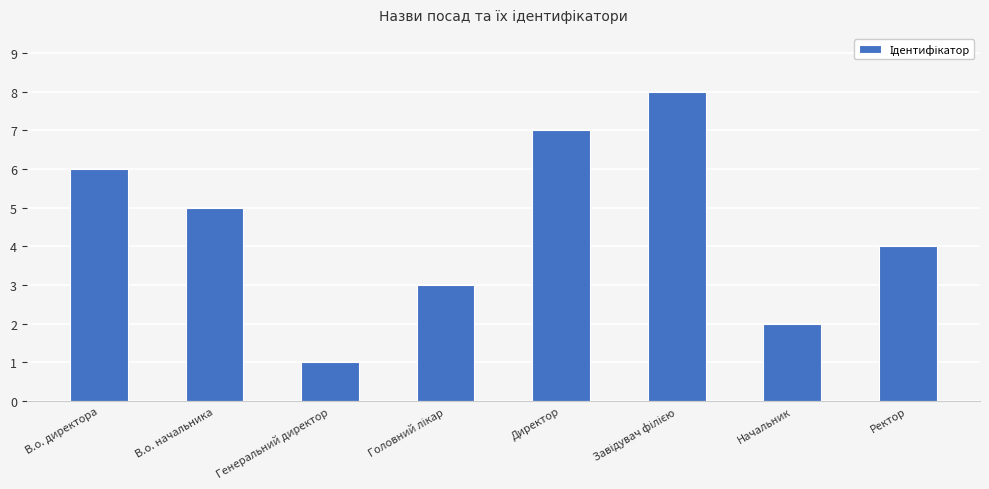

Reading left to right, transcribe all the data shown in this chart.

6	5	1	3	7	8	2	4